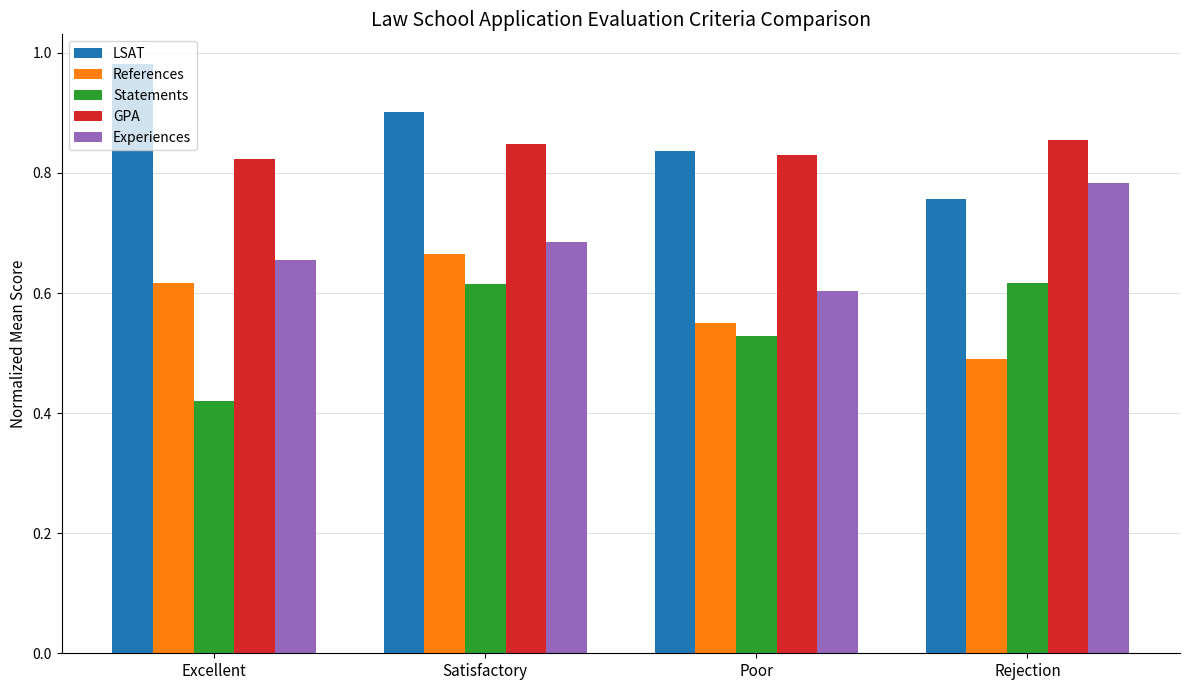

Where is LSAT nearest to the value 0?

Rejection